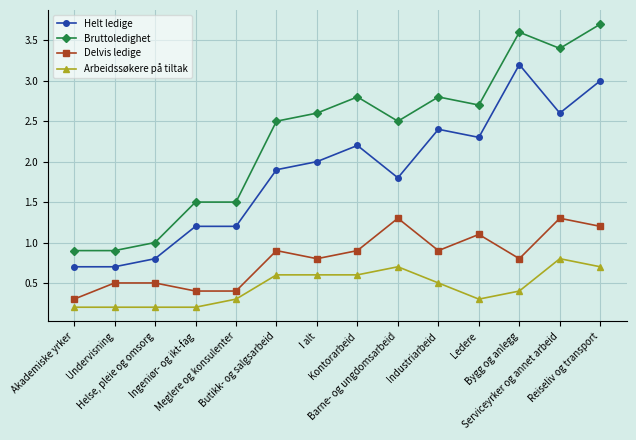

How many values in the Bruttoledighet series are below 2?

5